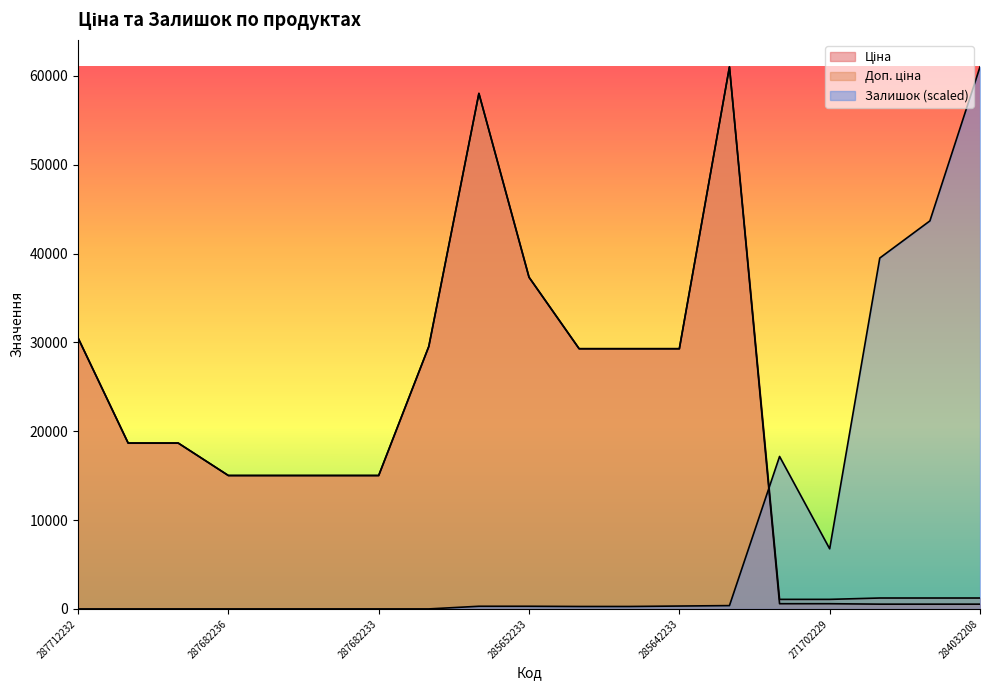

True or false: Ціна and Доп. ціна intersect in this chart.

False